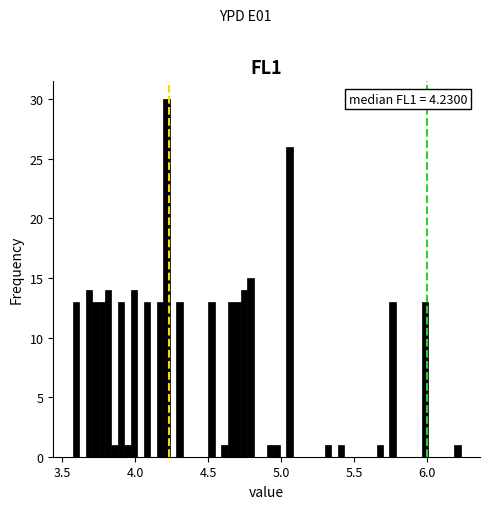

Around what value on the x-axis is the tallest bar? Give the approximate position of its centre, as read against the axis.

4.20